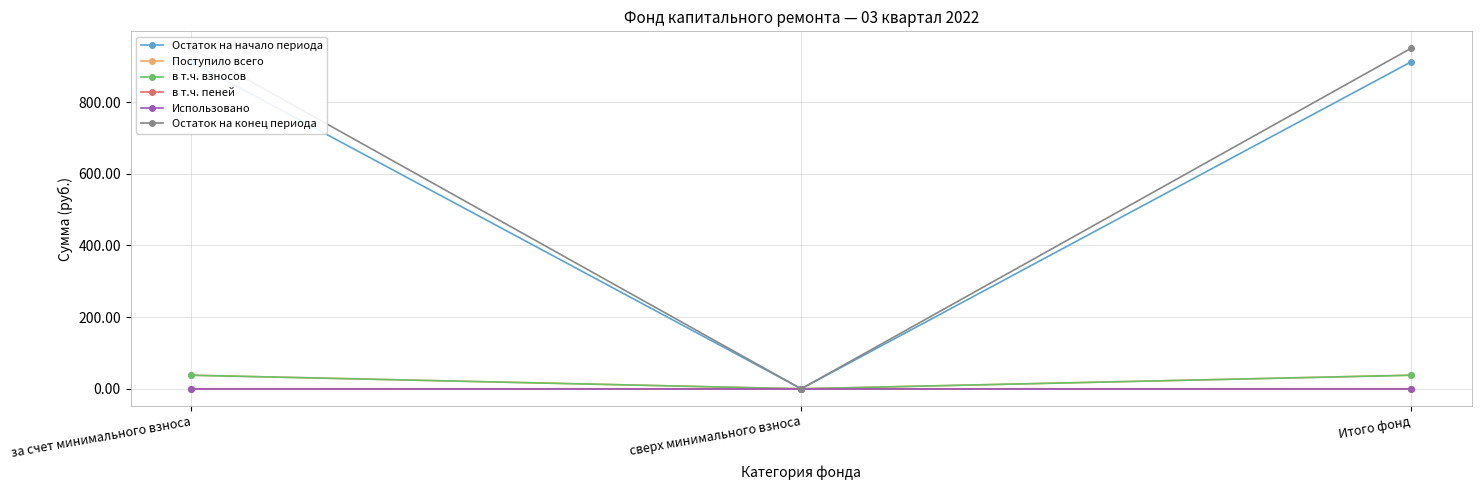

How many values in the Остаток на конец периода series are below 950?

1